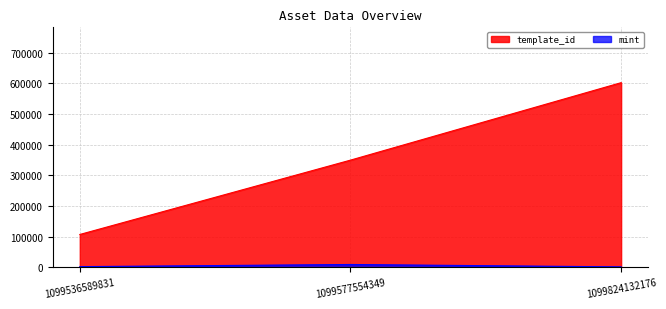

The mint series shows 8628 at 1099577554349. True or false?

True